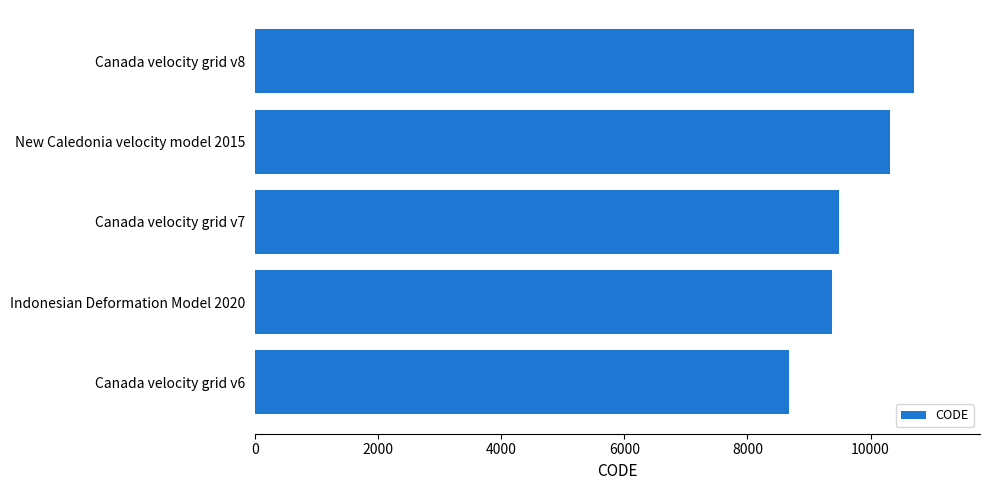

Reading top to bottom, what are all the values shown in this chart?

Canada velocity grid v8=10707	New Caledonia velocity model 2015=10323	Canada velocity grid v7=9483	Indonesian Deformation Model 2020=9375	Canada velocity grid v6=8676